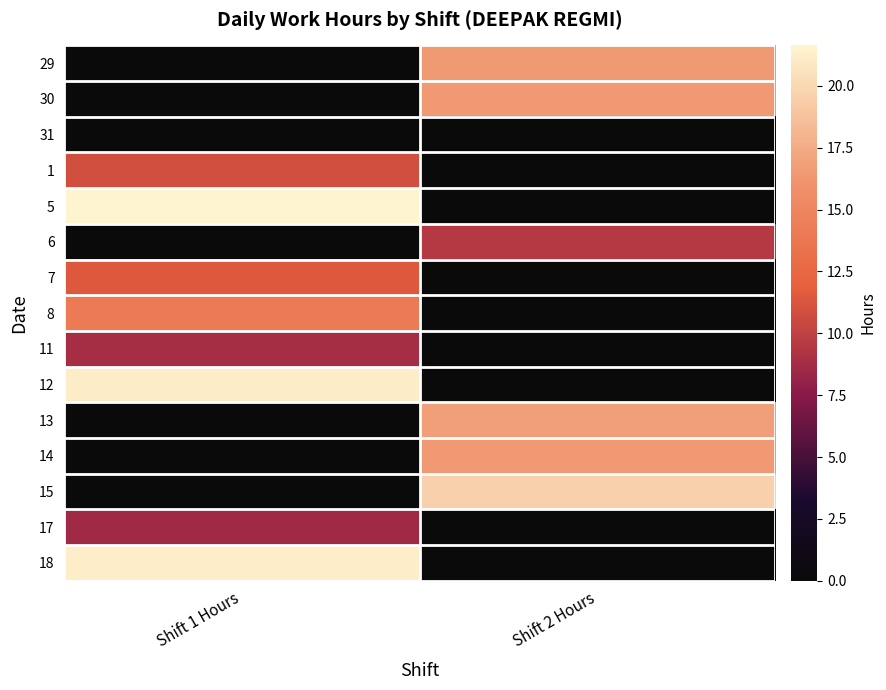

Which series has the largest range (max minus min)?

5